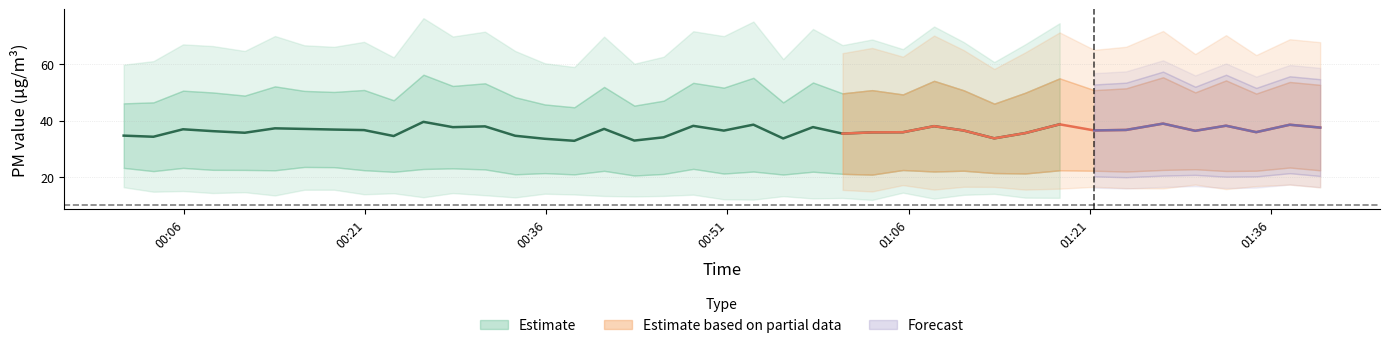

How many data points does each series have?

40